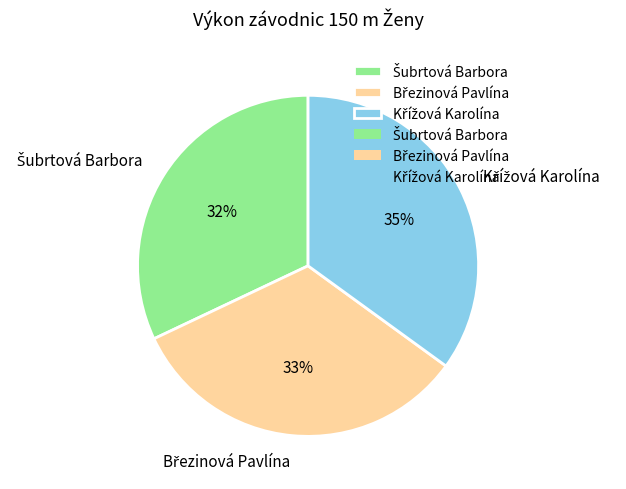

Does any single category account for the majority?

No